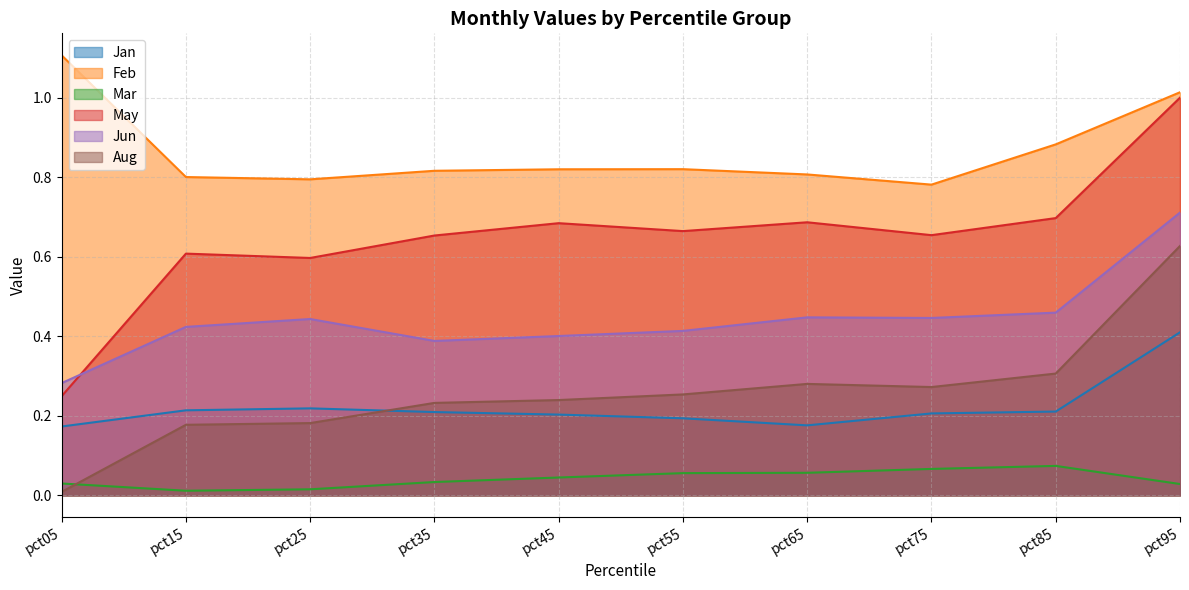

Which series changed the most between pct25 and pct85?

Aug